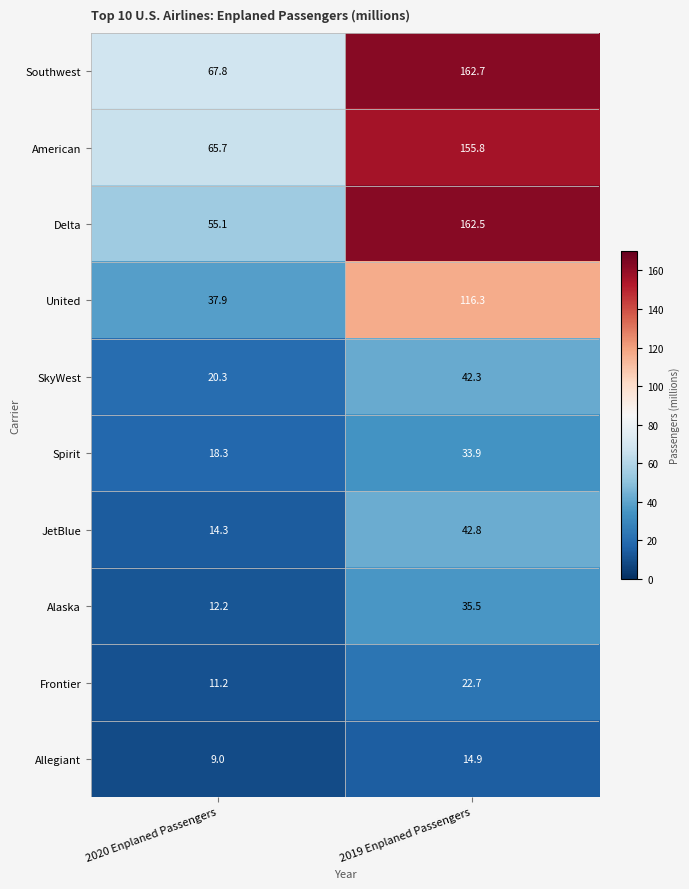

How many data points in SkyWest are less than 42?

1